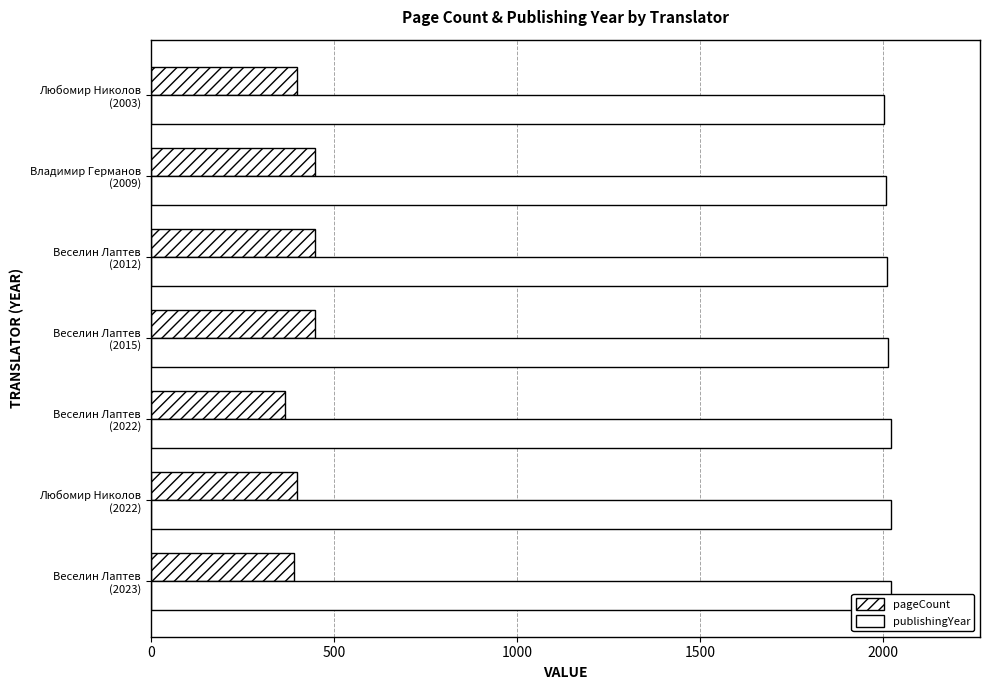

How many values in the pageCount series exceed 400?

3